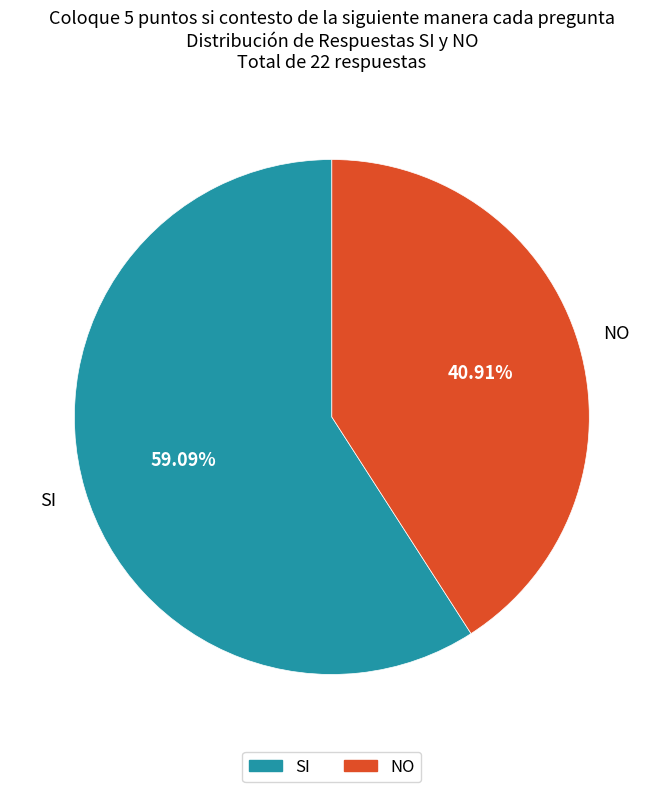

Approximately how many times larger is the value at SI compared to NO?

1.4